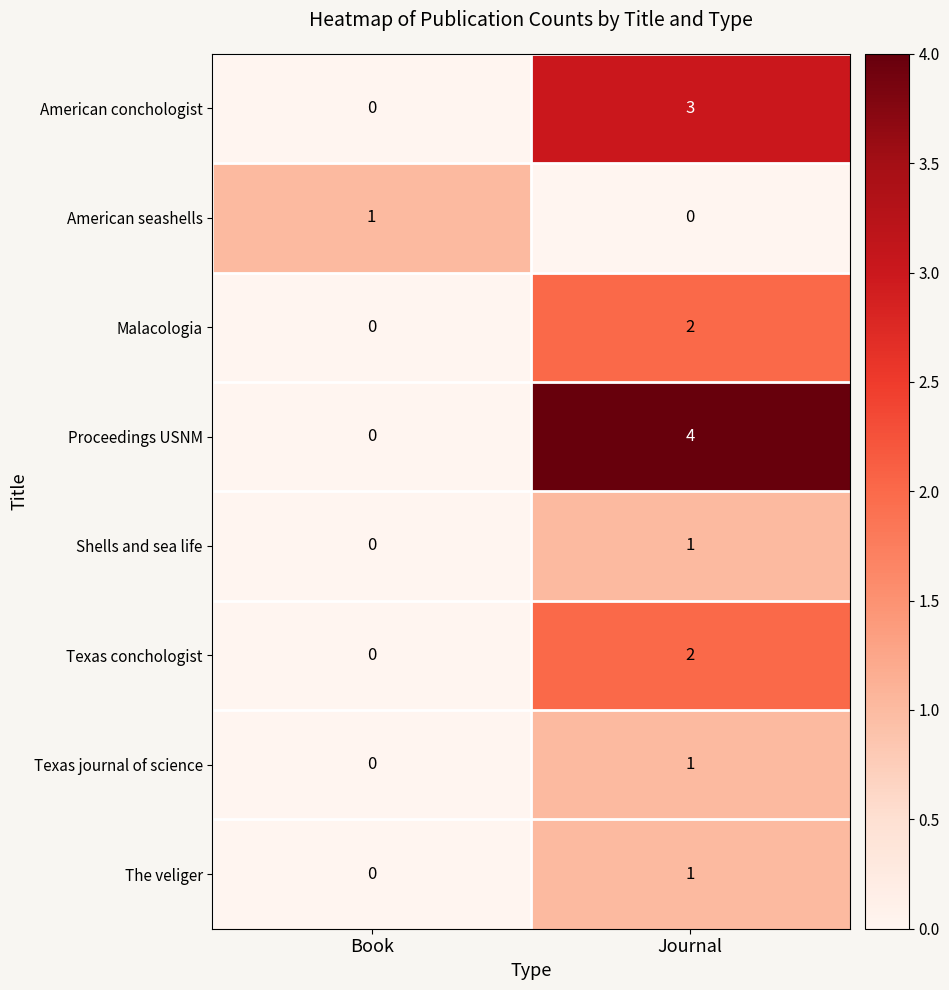

Reading right to left, extract all data points from this chart.

American conchologist: Journal=3	Book=0
American seashells: Journal=0	Book=1
Malacologia: Journal=2	Book=0
Proceedings USNM: Journal=4	Book=0
Shells and sea life: Journal=1	Book=0
Texas conchologist: Journal=2	Book=0
Texas journal of science: Journal=1	Book=0
The veliger: Journal=1	Book=0